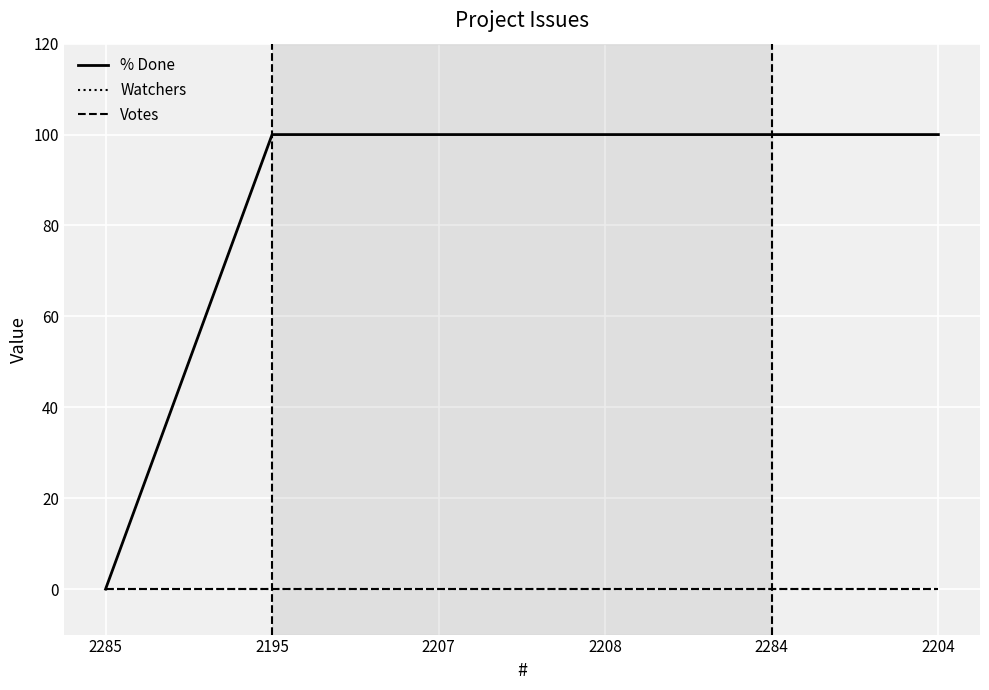

Does the chart display data point markers on the line(s)?

No